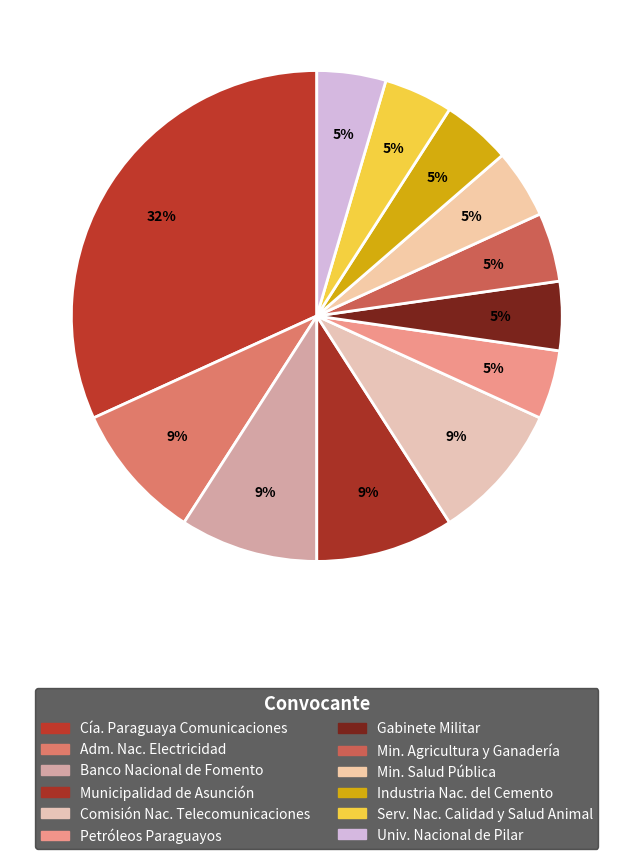

Is there any slice that represents more than half of the pie?

No